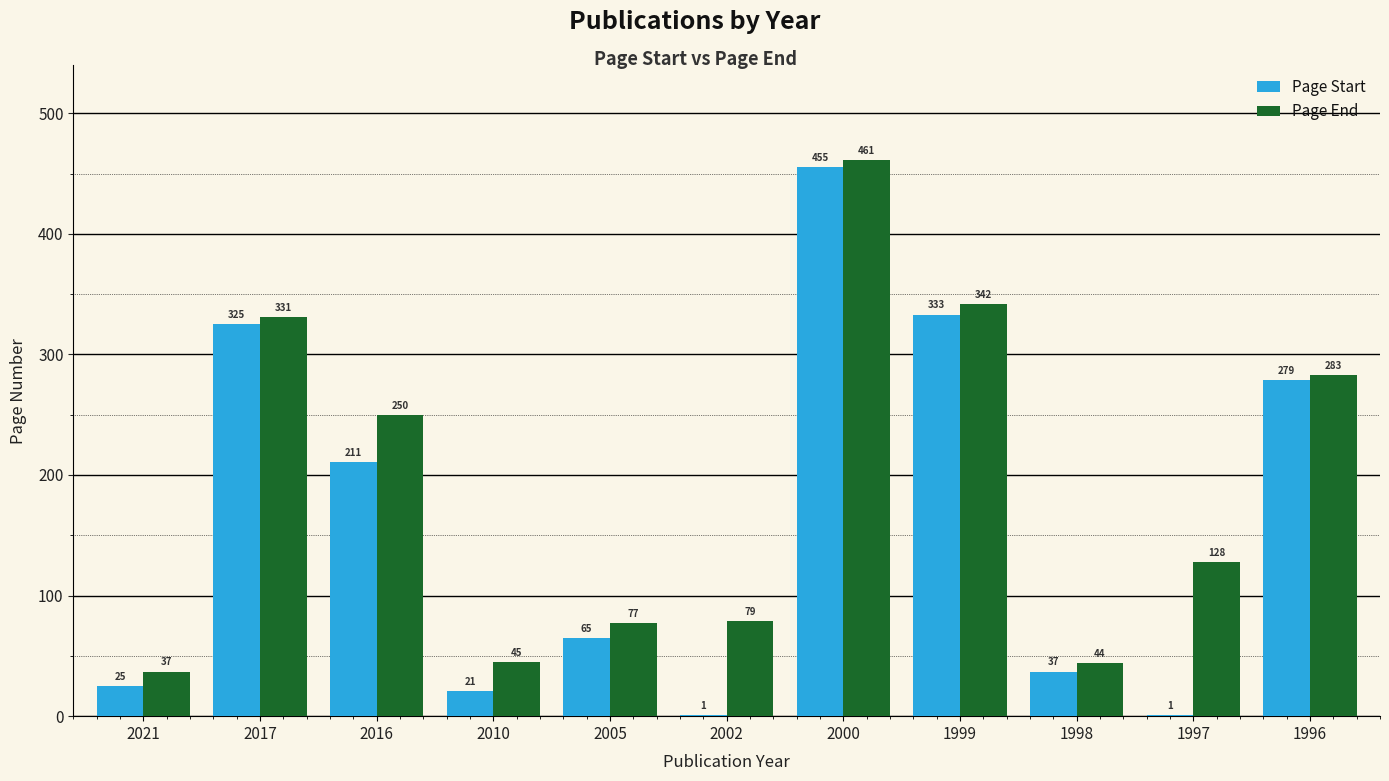

What is the sum of the Page End values at 1998 and 1996?

327